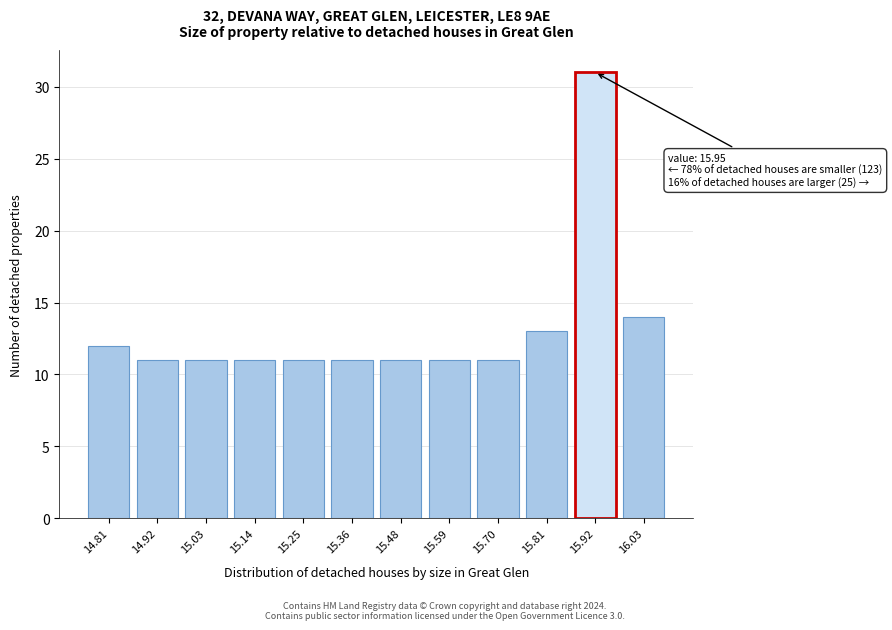

Reading right to left, what are all the values shown in this chart?

14	31	13	11	11	11	11	11	11	11	11	12